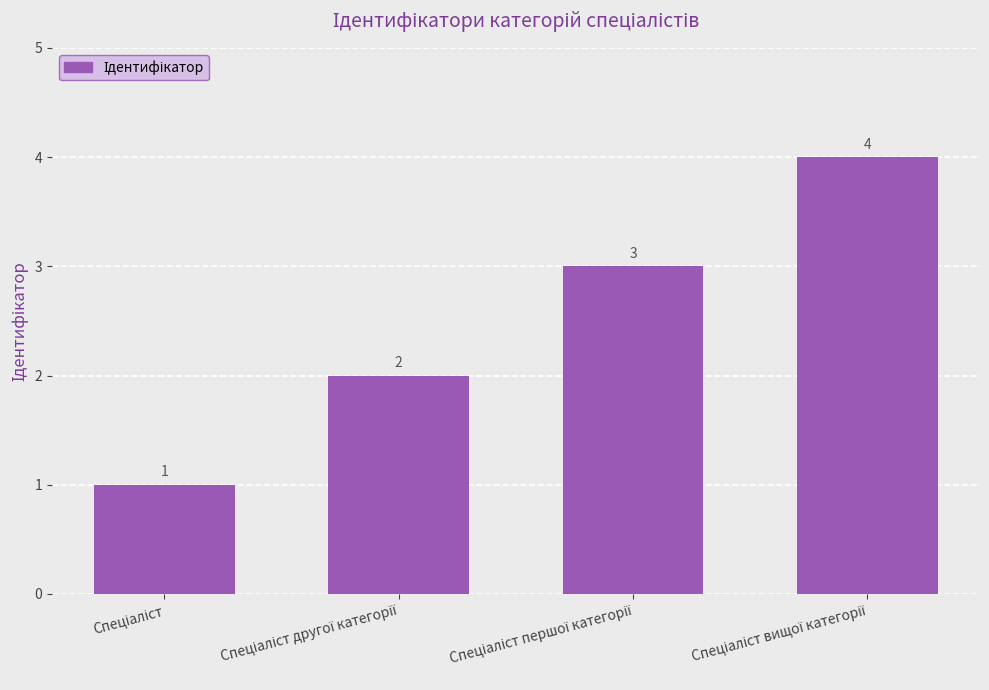

How many values are below 3?

2